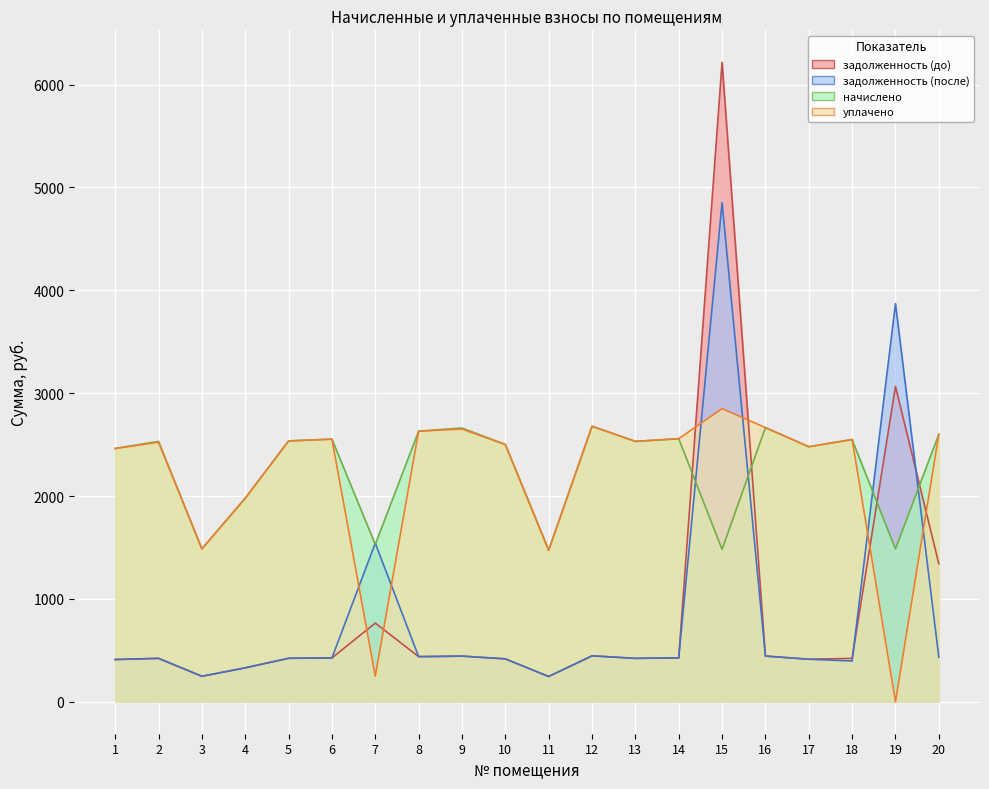

List the labels in order of уплачено value, smallest first.

19, 7, 11, 3, 4, 1, 17, 10, 2, 13, 5, 18, 6, 14, 20, 8, 9, 16, 12, 15